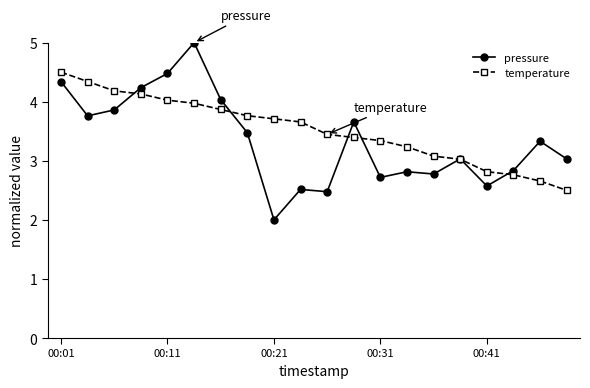

Reading left to right, transcribe all the data shown in this chart.

pressure: 4.3	3.8	3.9	4.2	4.5	5.0	4.0	3.5	2.0	2.5	2.5	3.7	2.7	2.8	2.8	3.0	2.6	2.8	3.3	3.0
temperature: 4.5	4.3	4.2	4.1	4.0	4.0	3.9	3.8	3.7	3.7	3.4	3.4	3.3	3.2	3.1	3.0	2.8	2.8	2.7	2.5